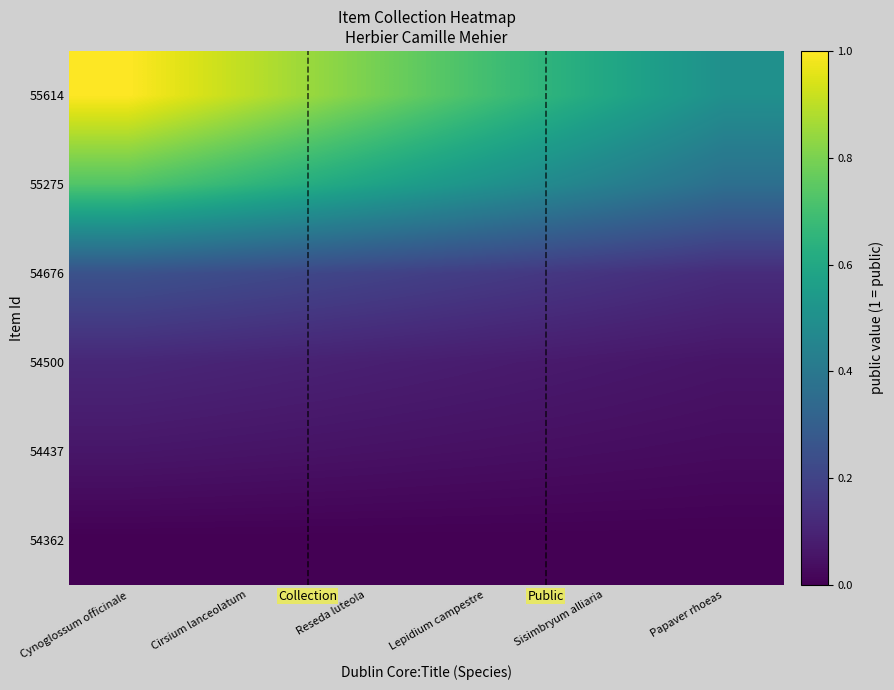

At which category is the sum across all series the highest?

Cynoglossum officinale